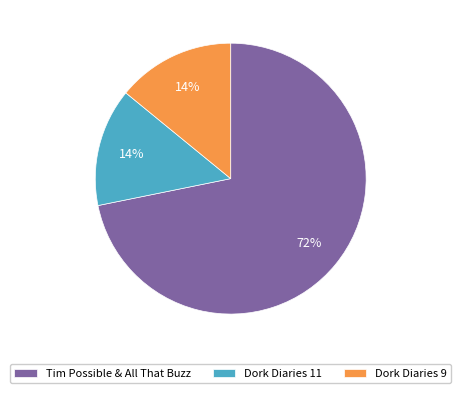

Does any single category account for the majority?

Yes